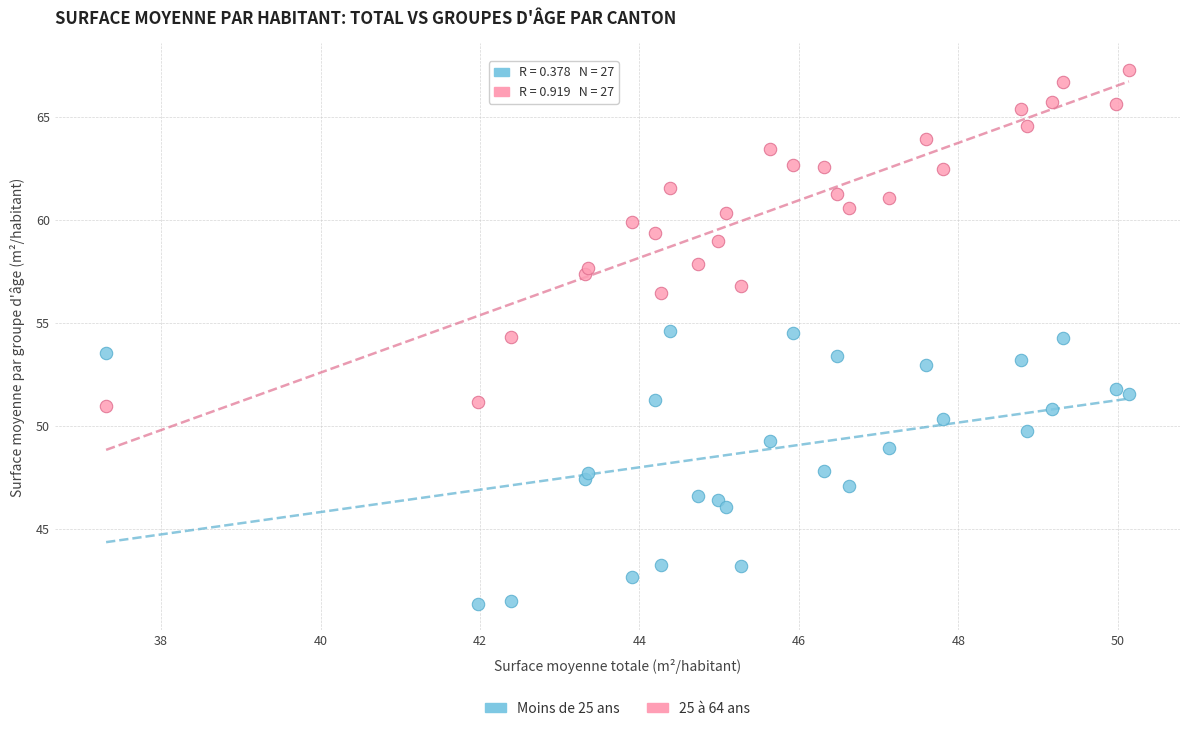

Across all data points, what is the range of Y values (max minus min)?

25.9